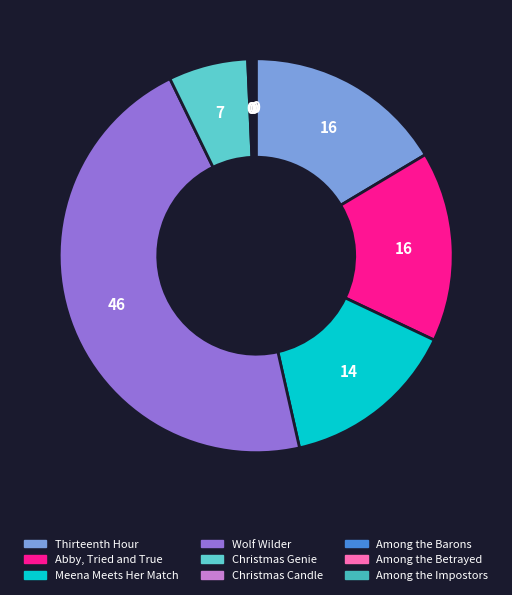

How much of the chart is everything except Meena Meets Her Match?

85.6%